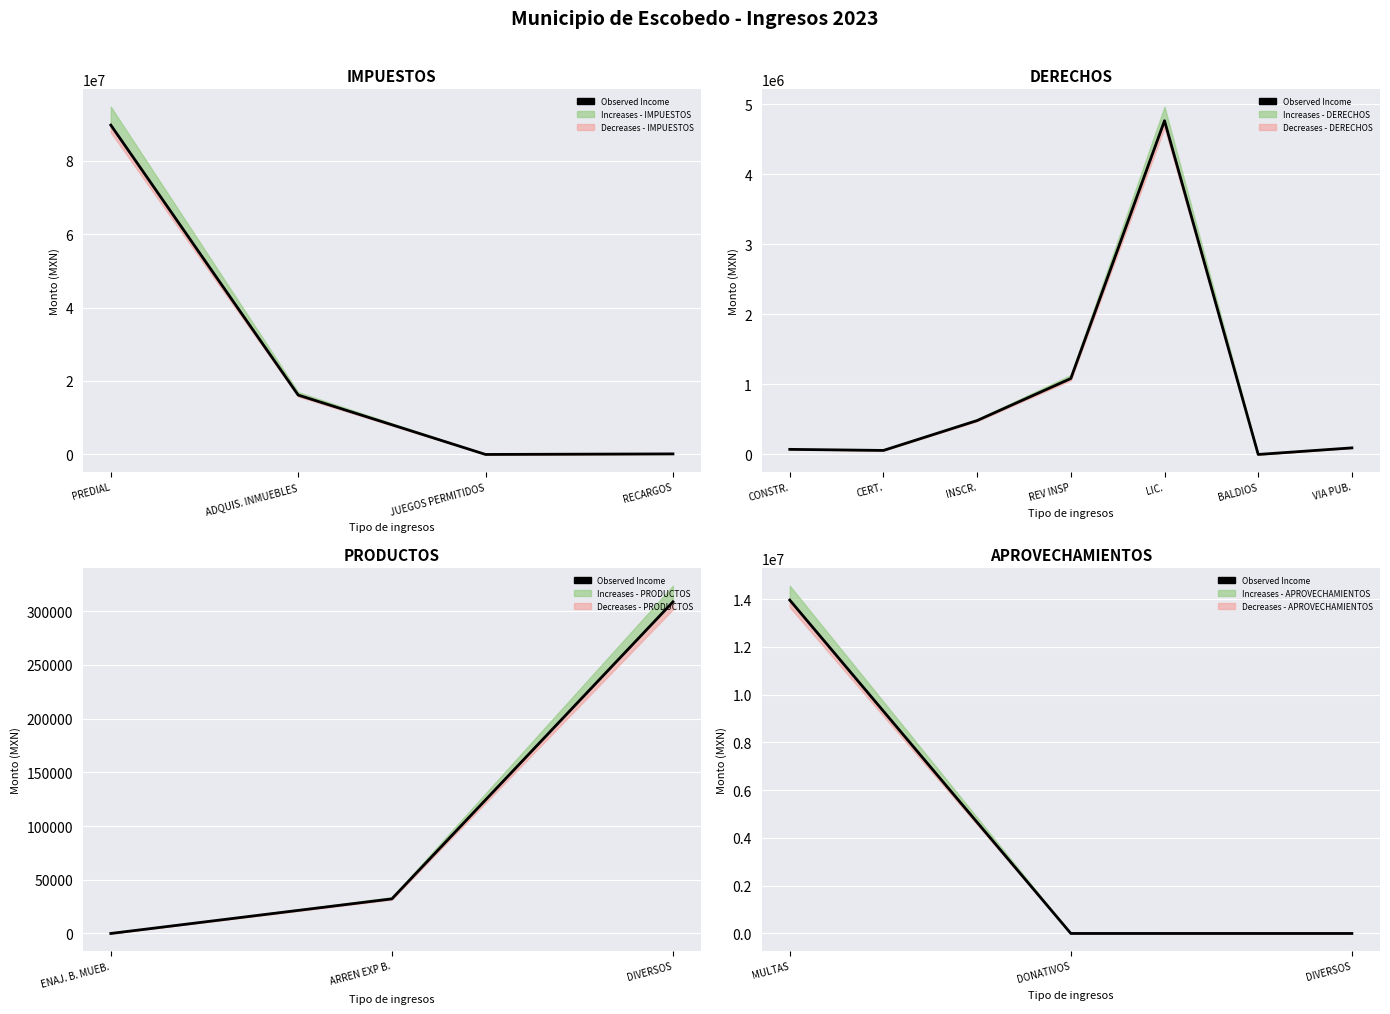

At which label does the data first exceed 481?

MULTAS